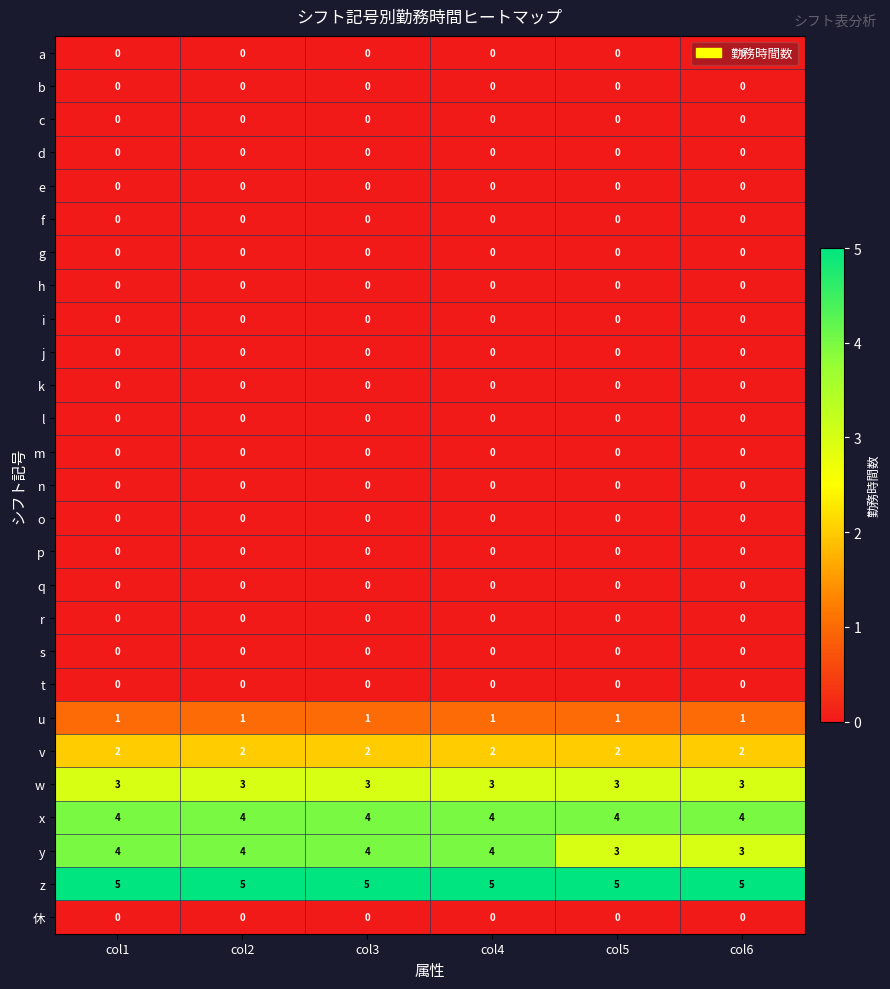

True or false: a has a value of 0 at col2.

True